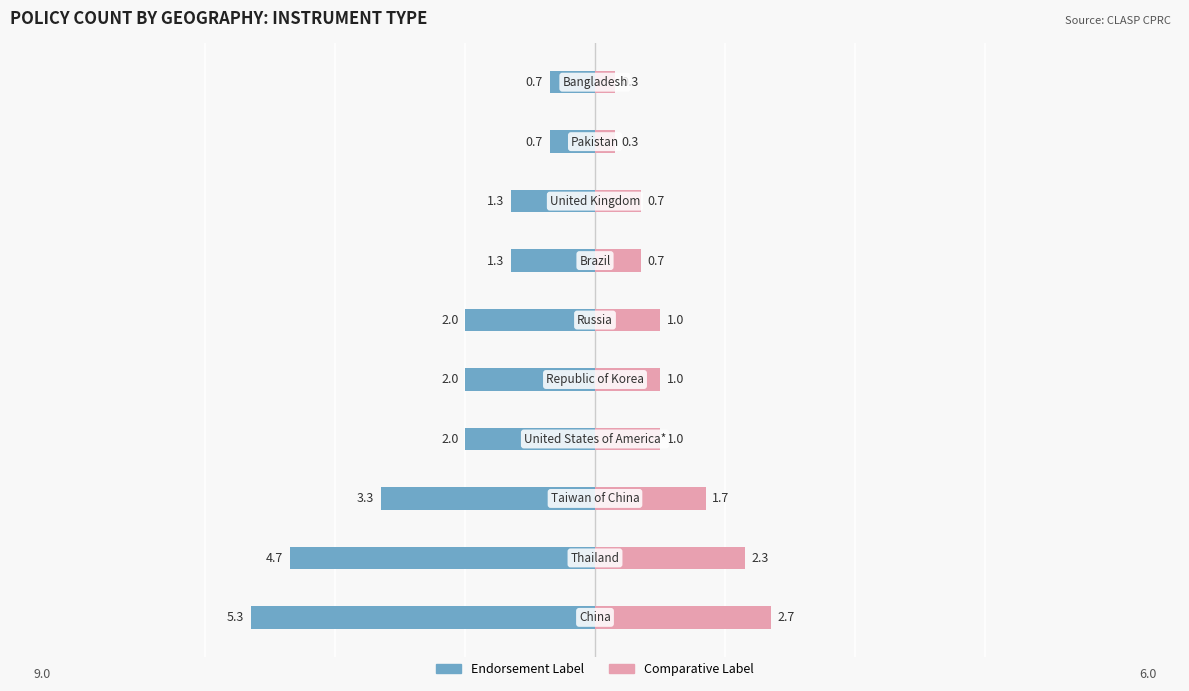

Which series changed the most between 0 and 7?

Endorsement Label